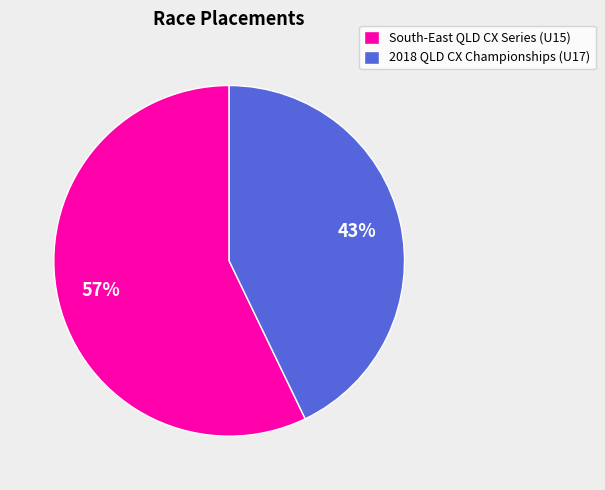

Does any single category account for the majority?

Yes